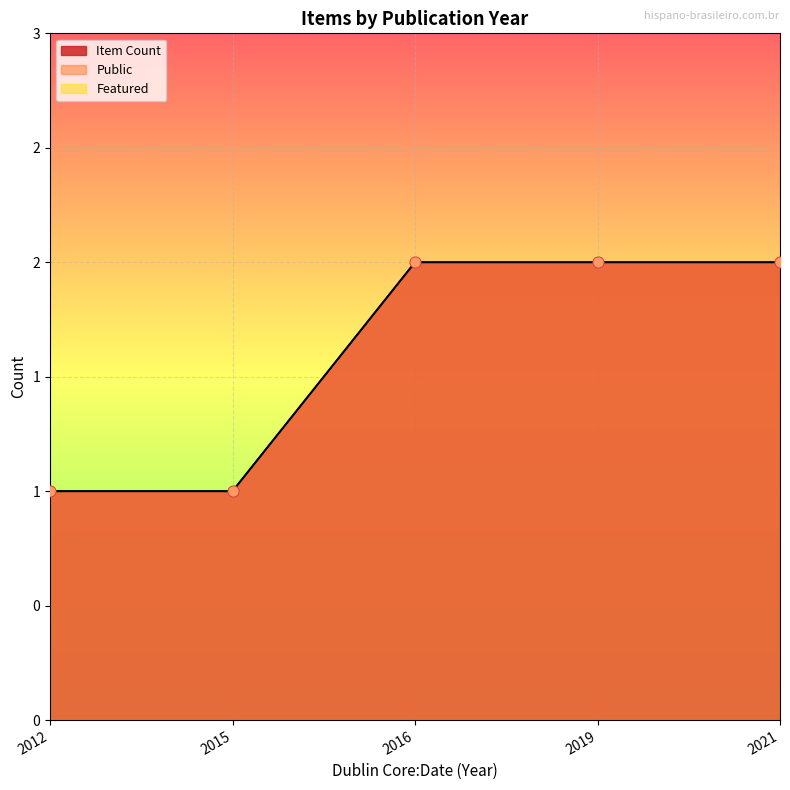

Which series reaches the minimum Y coordinate?

Item Count